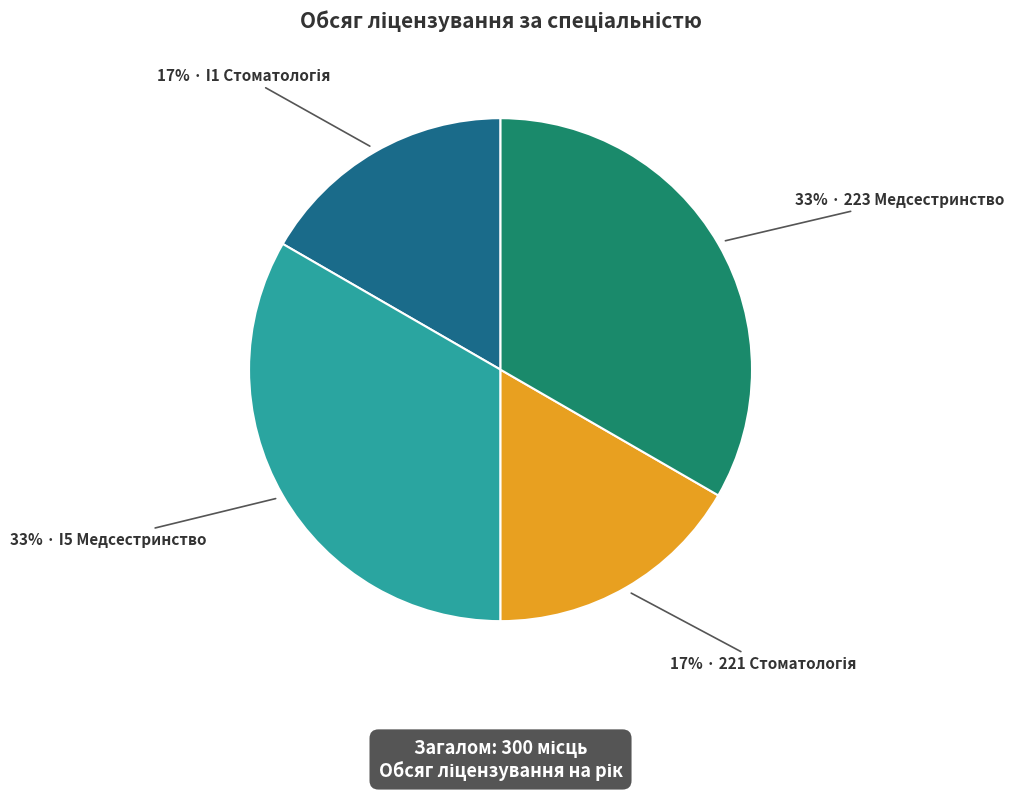

Does any single category account for the majority?

No